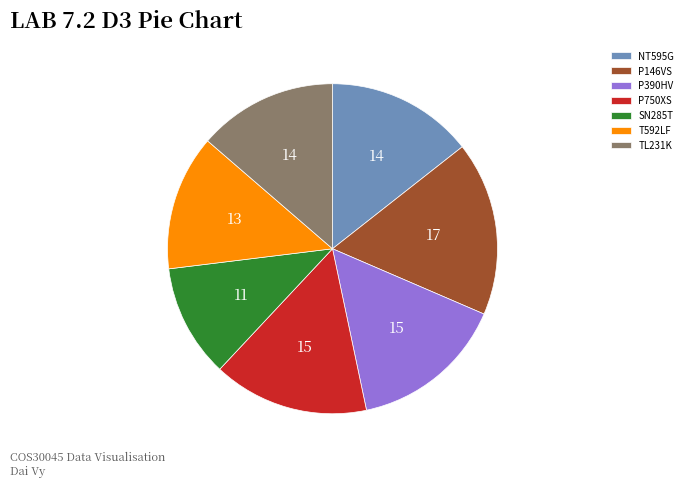

True or false: P750XS accounts for 6% of the total.

False